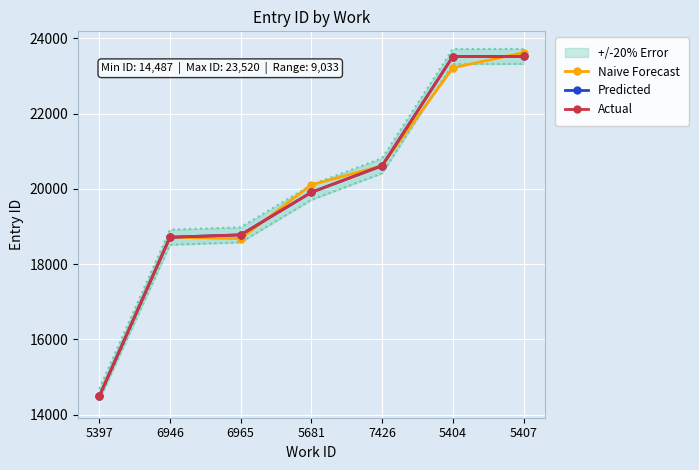

What is the total value across all series at 5407?

70659.0